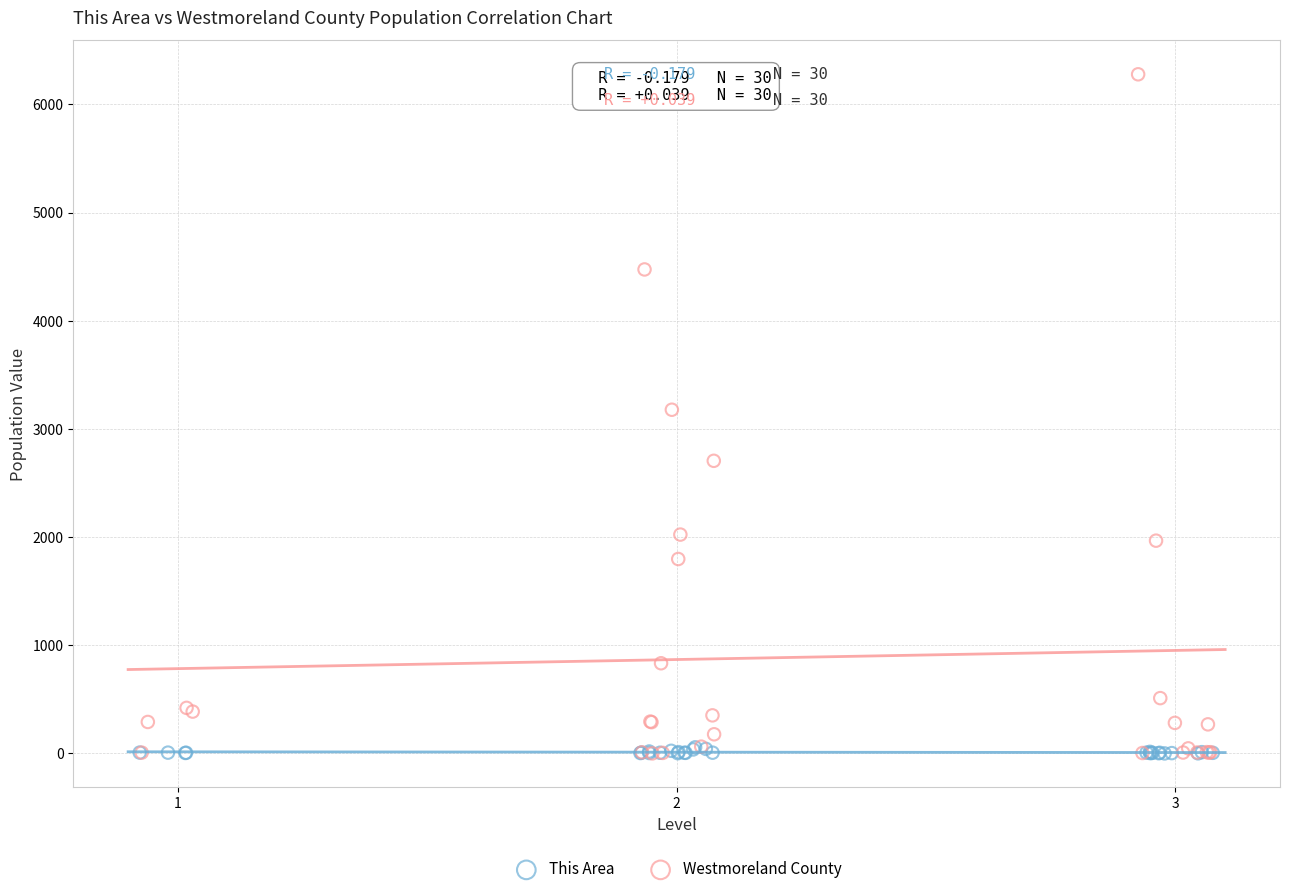

Which series reaches the maximum Y coordinate?

Westmoreland County